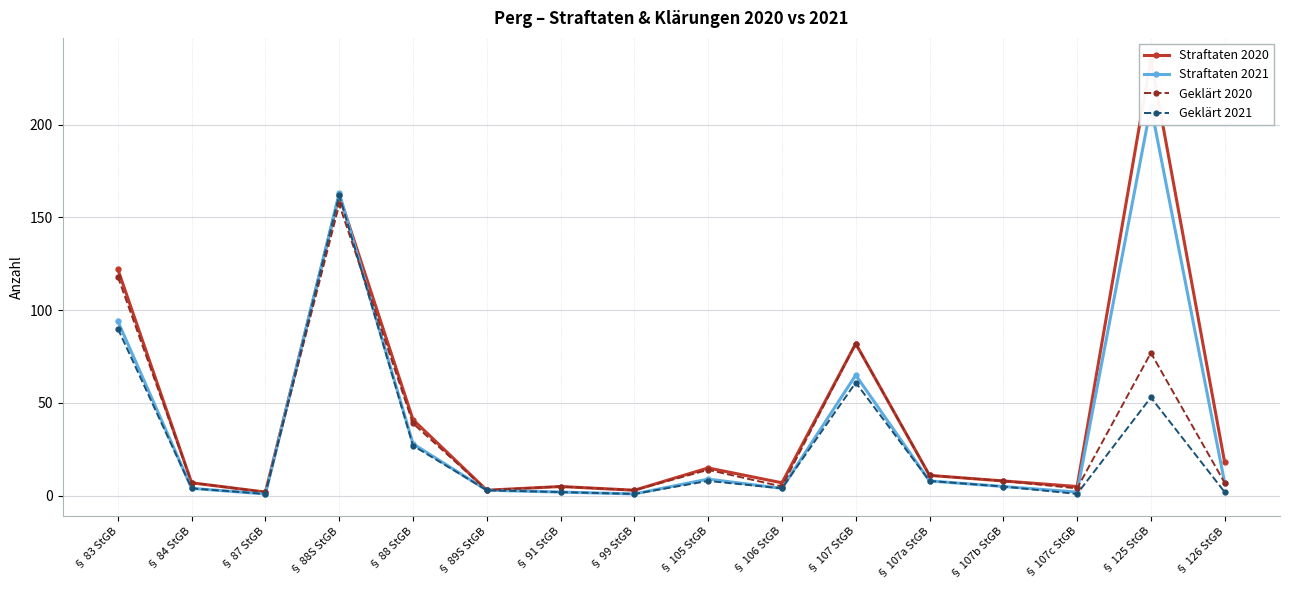

What position from the right is § 125 StGB?

2